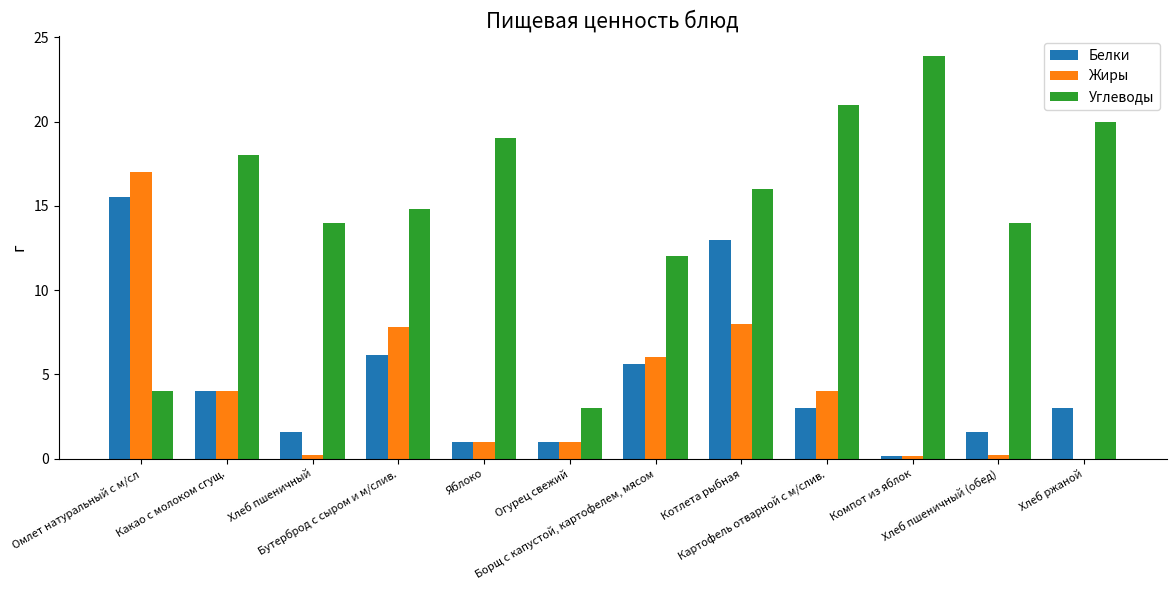

What are all the series names shown in the legend?

Белки, Жиры, Углеводы